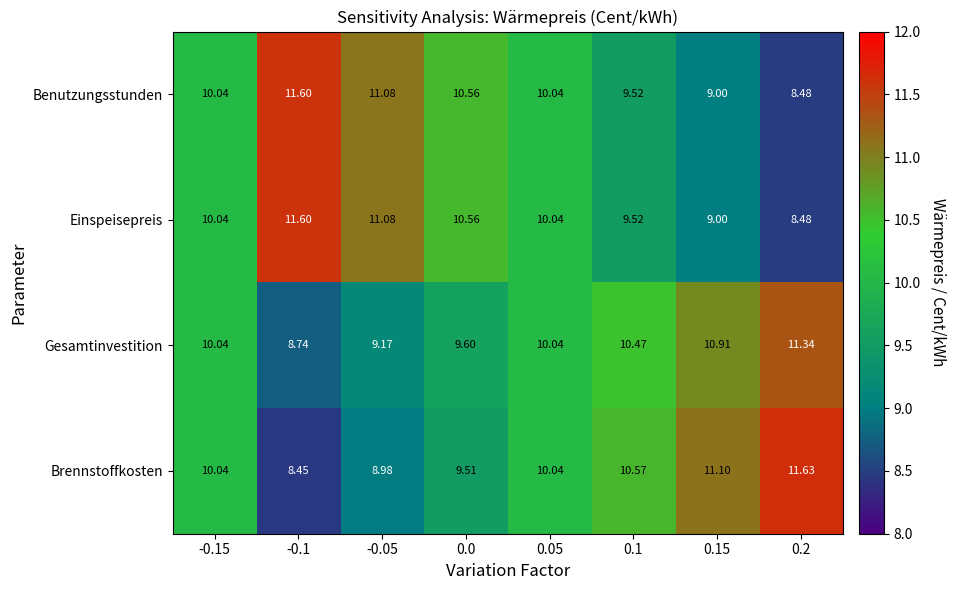

Which series changed the most between 0.0 and 0.05?

Brennstoffkosten